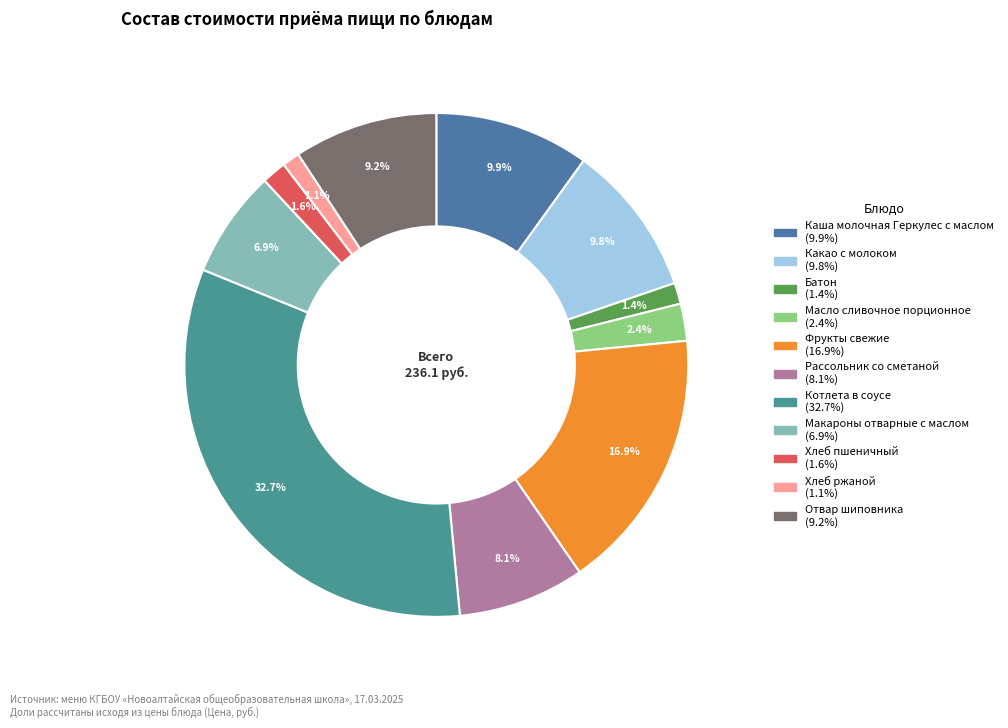

Approximately how many times larger is the value at Фрукты свежие compared to Масло сливочное порционное?

7.1